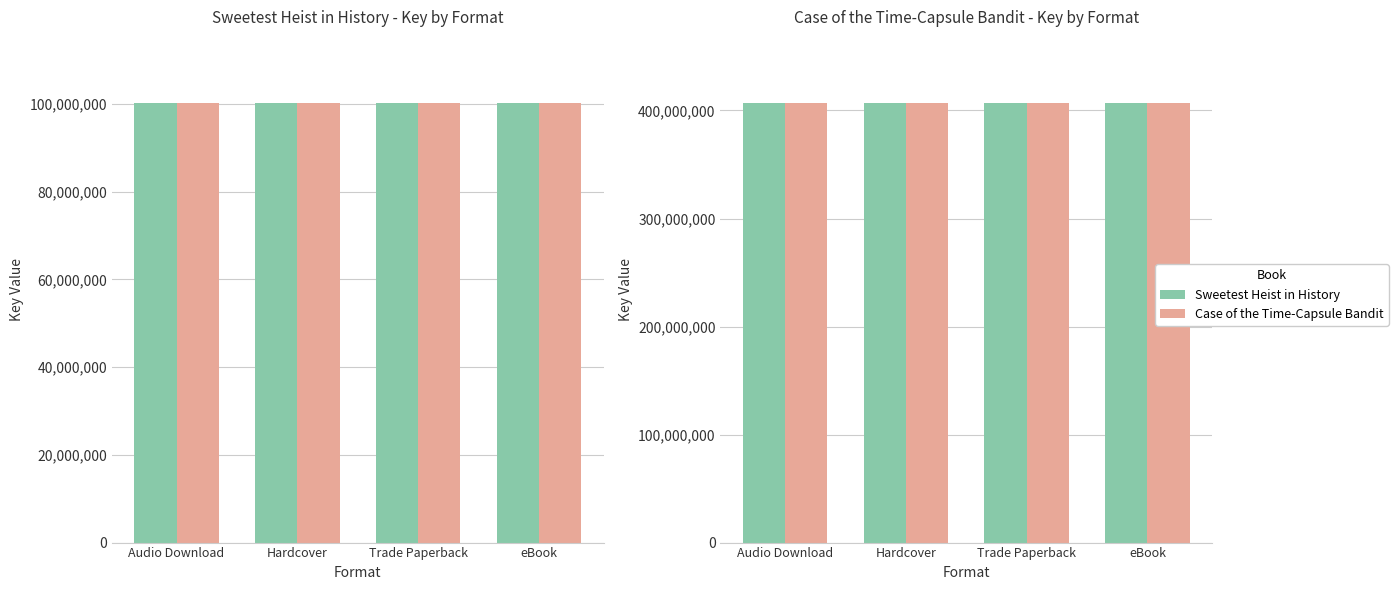

What is the approximate value of Case of the Time-Capsule Bandit at Hardcover?

407081939